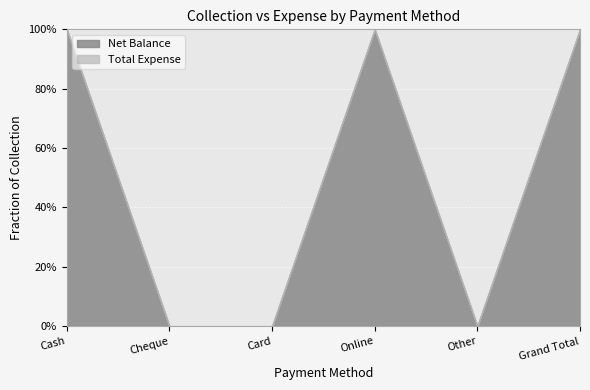

Which series has the largest total across all categories?

Net Balance